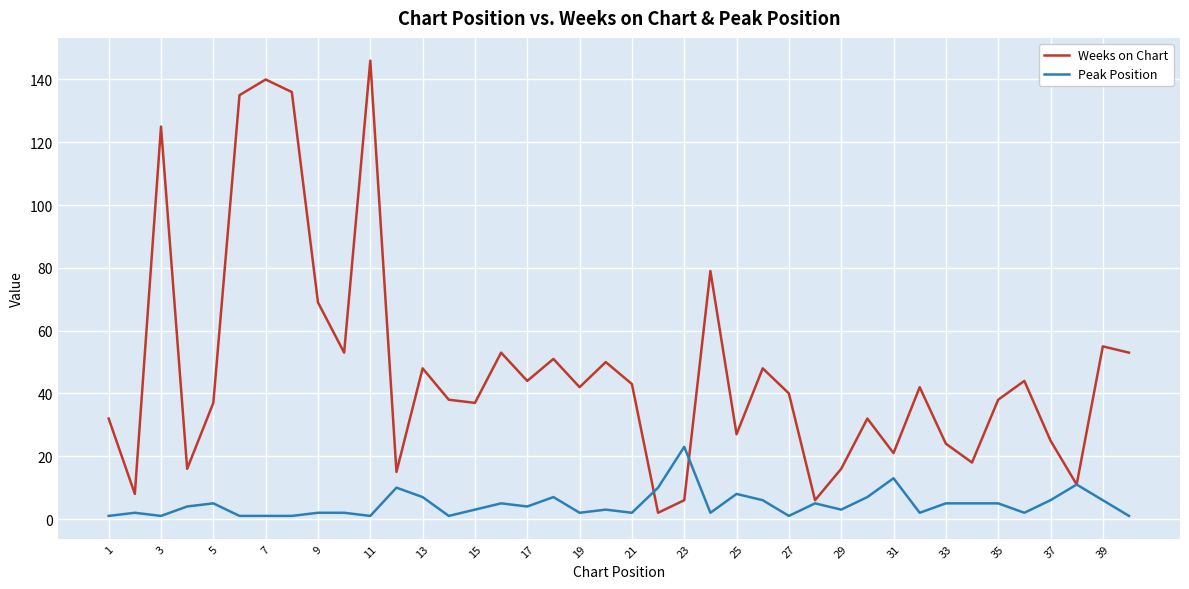

What is the maximum value shown in the chart?

146